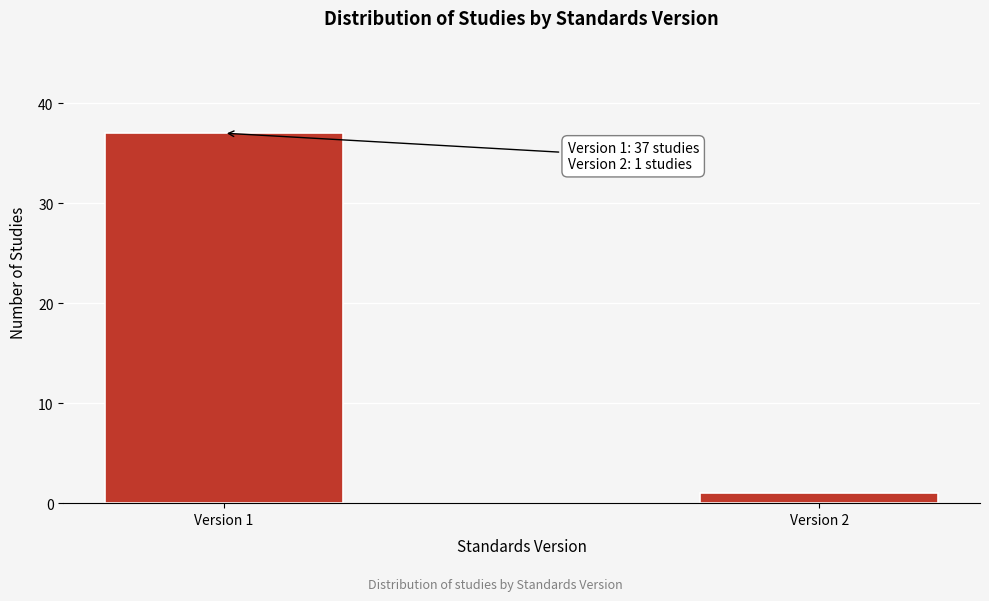

Reading right to left, transcribe all the data shown in this chart.

Version 2=1	Version 1=37